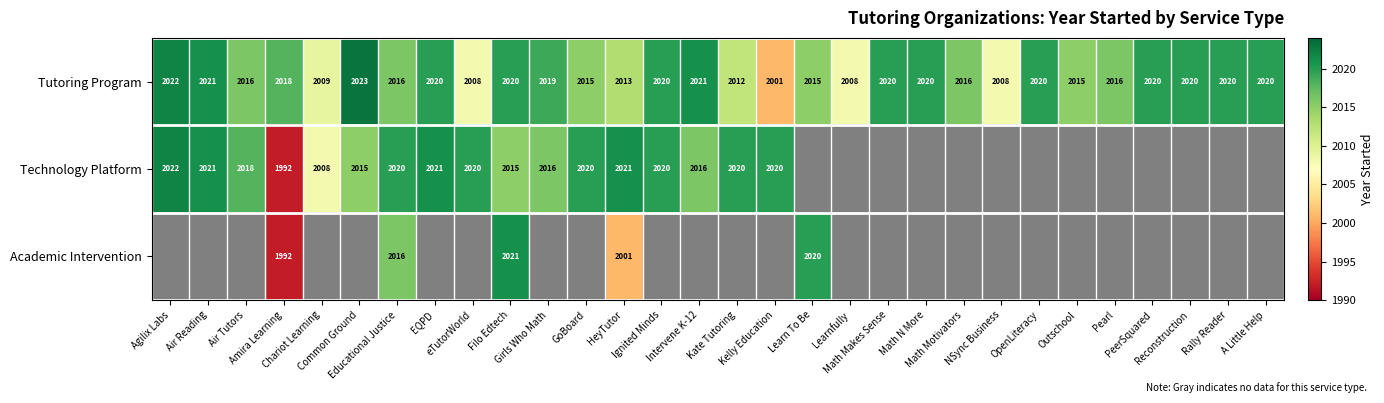

What is the difference between the maximum and minimum values in the Tutoring Program series?

22